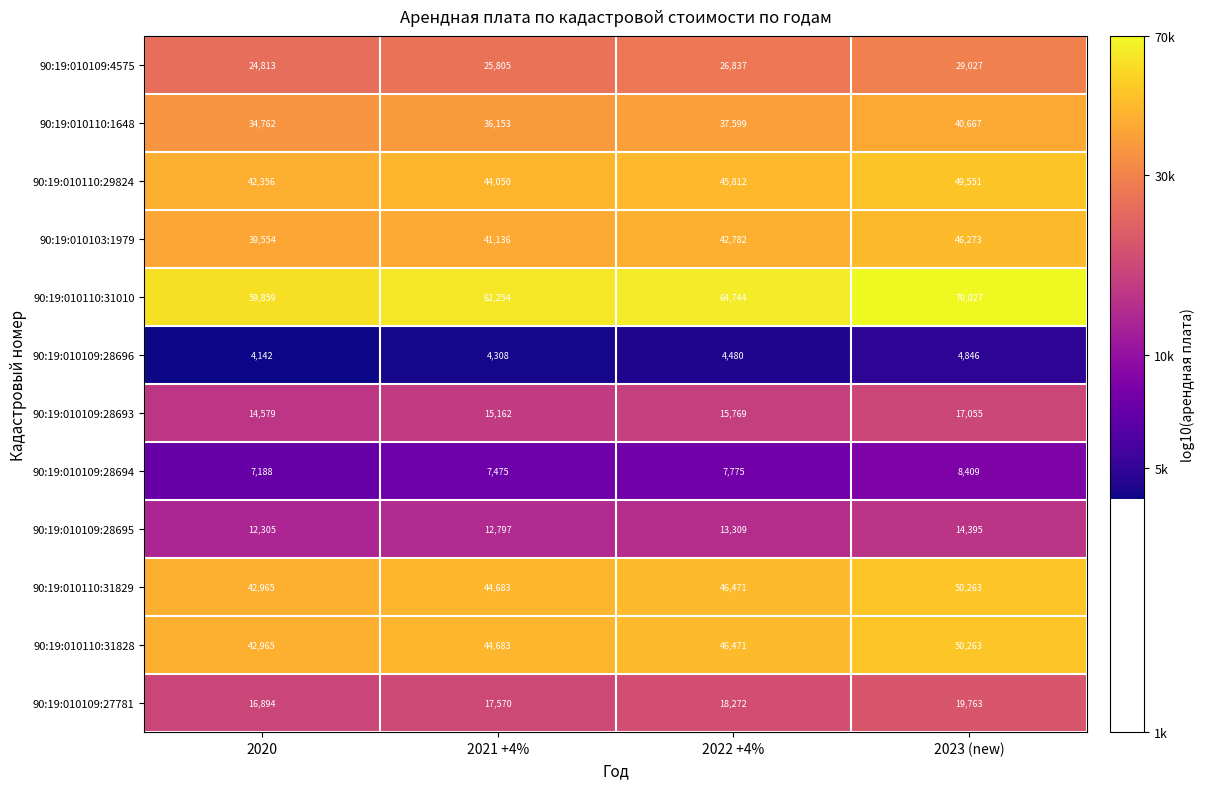

What is the difference between the second highest and second lowest values in the 90:19:010109:27781 series?

702